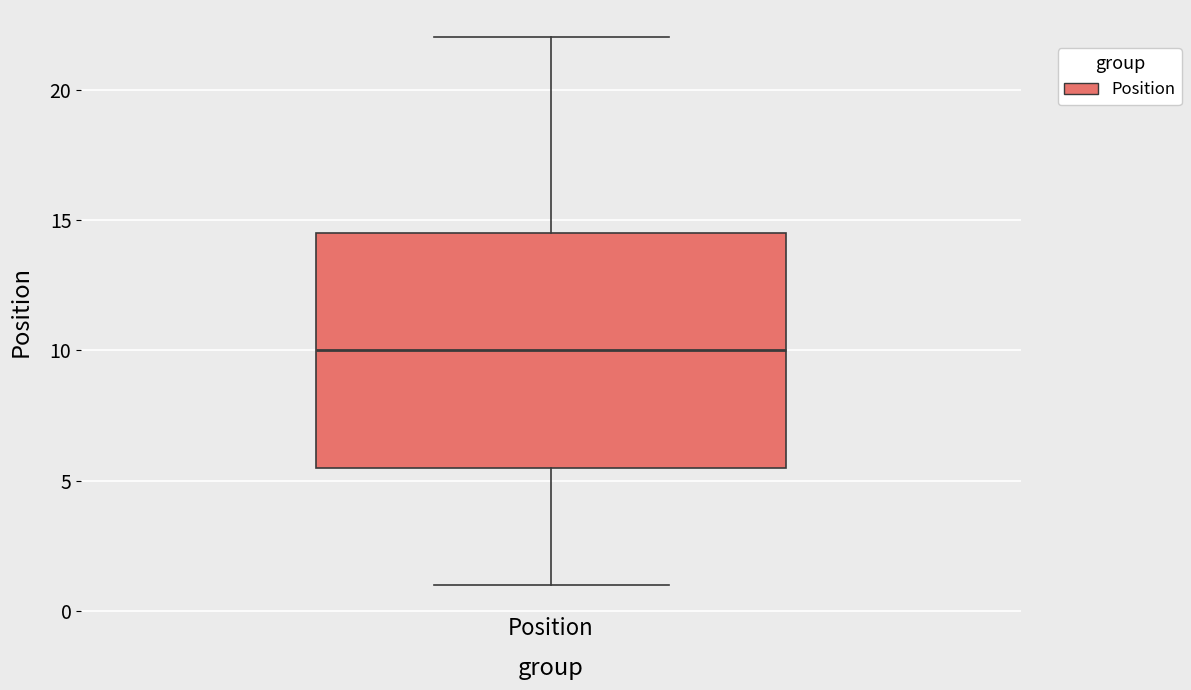

Transcribe this box plot: give where the median line is, the range the box spans, and where the two whiskers end, as read against the y-axis. The values are not printed on the chart, so give them approximately, as read against the axis.

median 10.0, box 5.5 to 14.5, whiskers 1.0 to 22.0